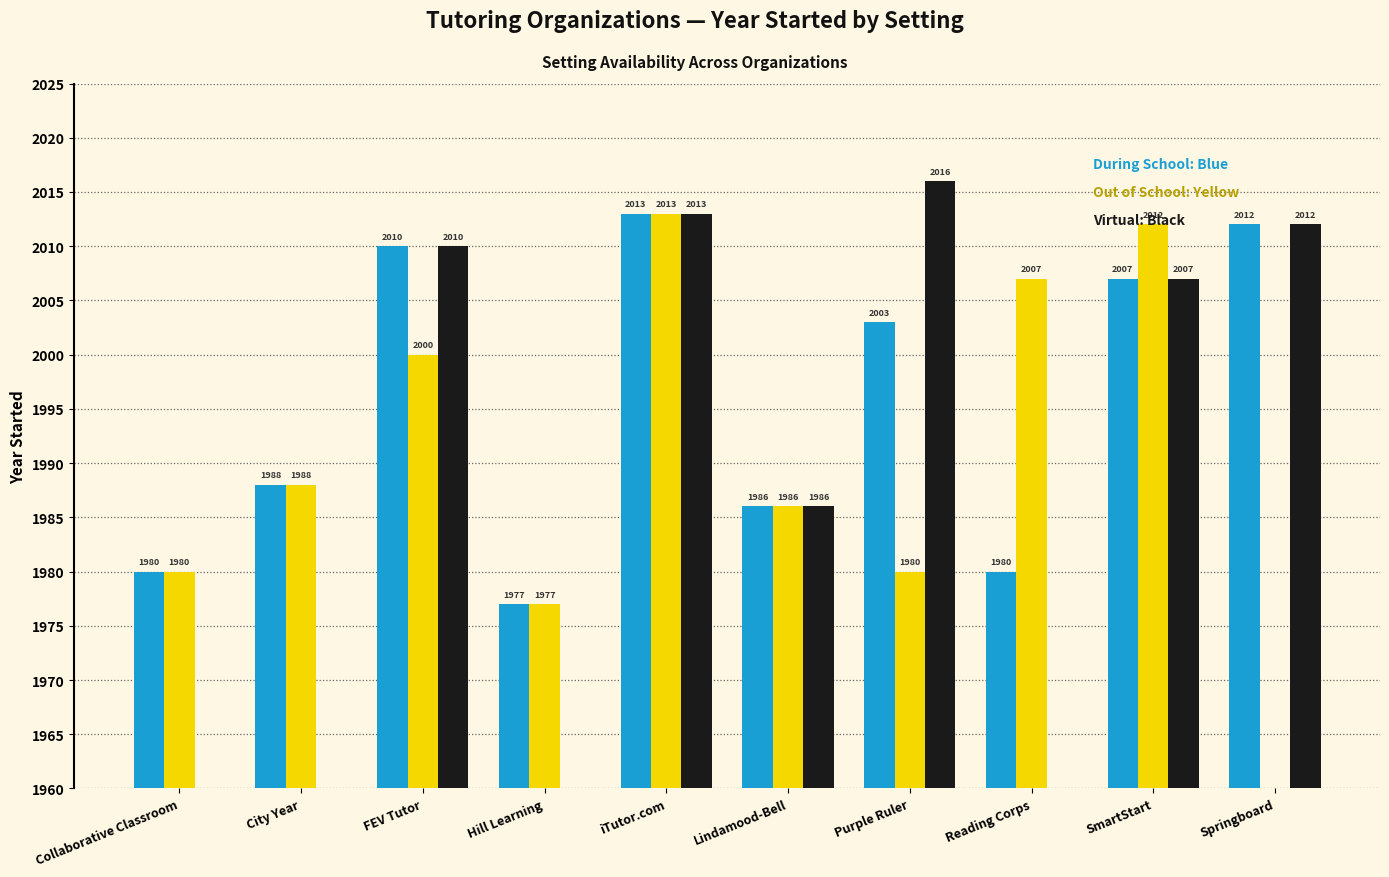

How many bars are there in total?

30